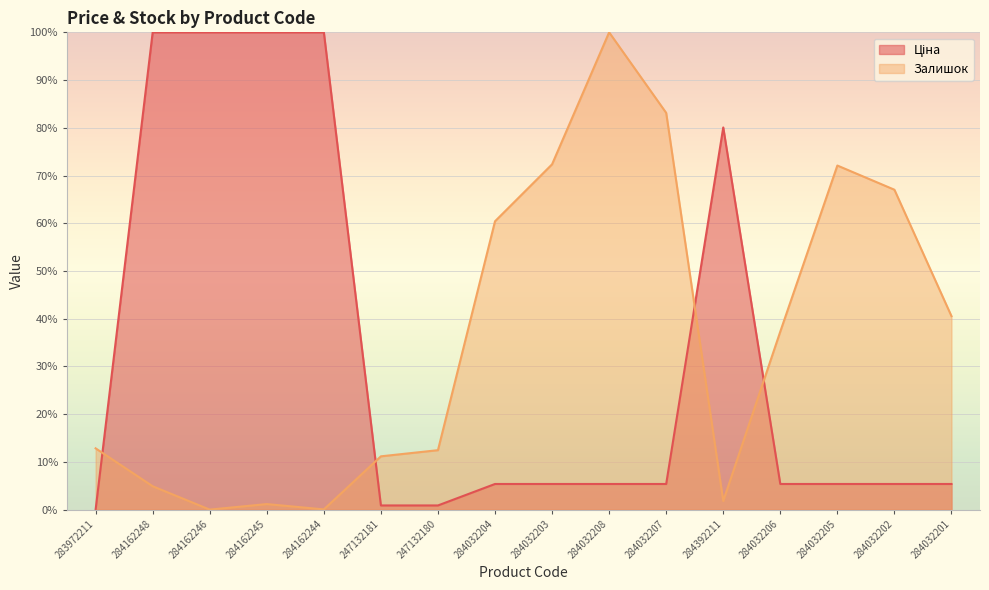

What is the approximate value of Залишок at 247132180?

12.5